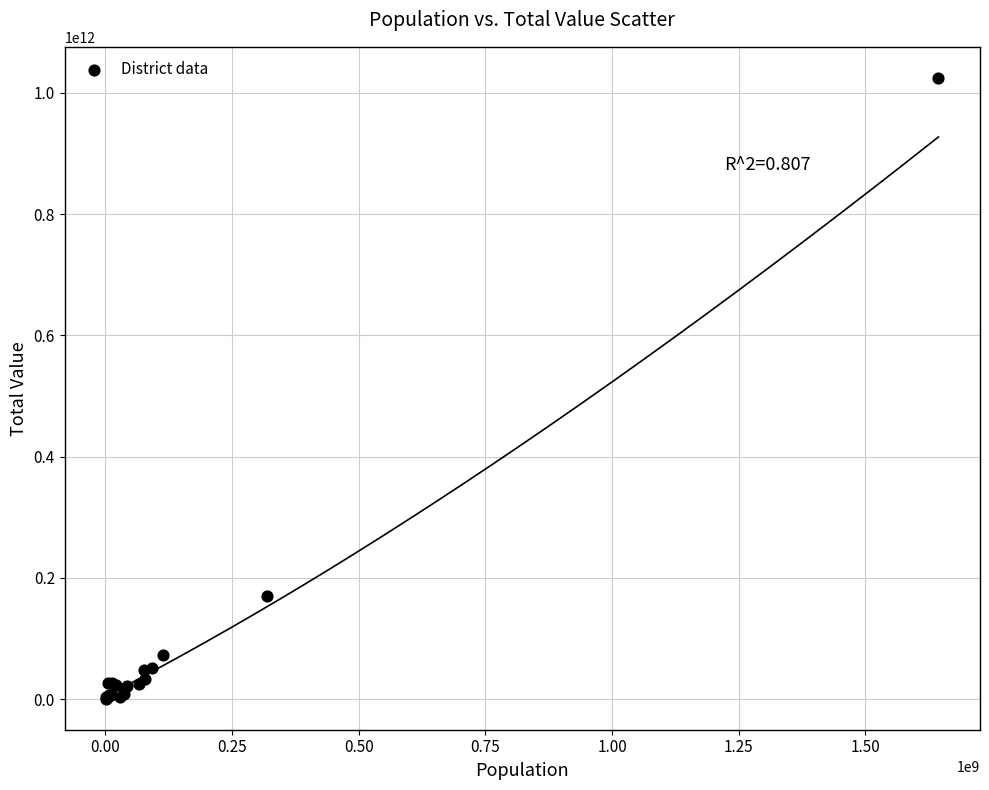

What Y value in the scatter plot is closest to 512665219488?

169829674100